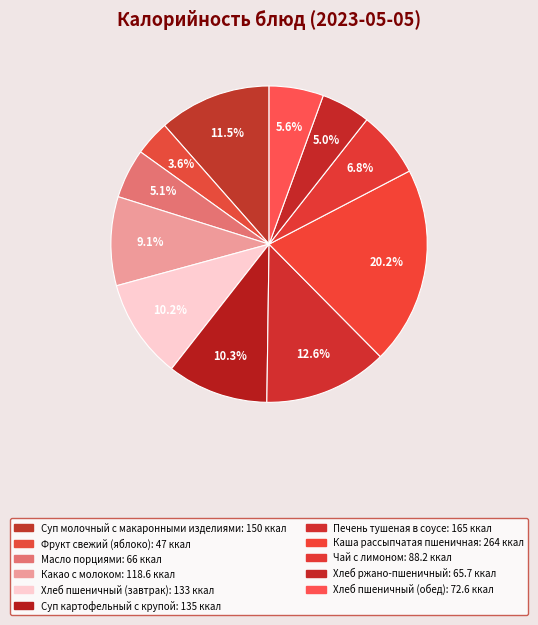

Does any single category account for the majority?

No